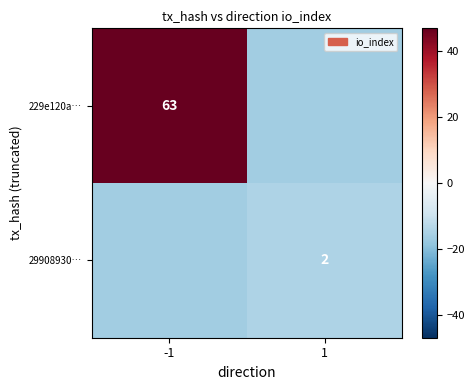

What is the approximate value of 29908930… at -1?

-16.2